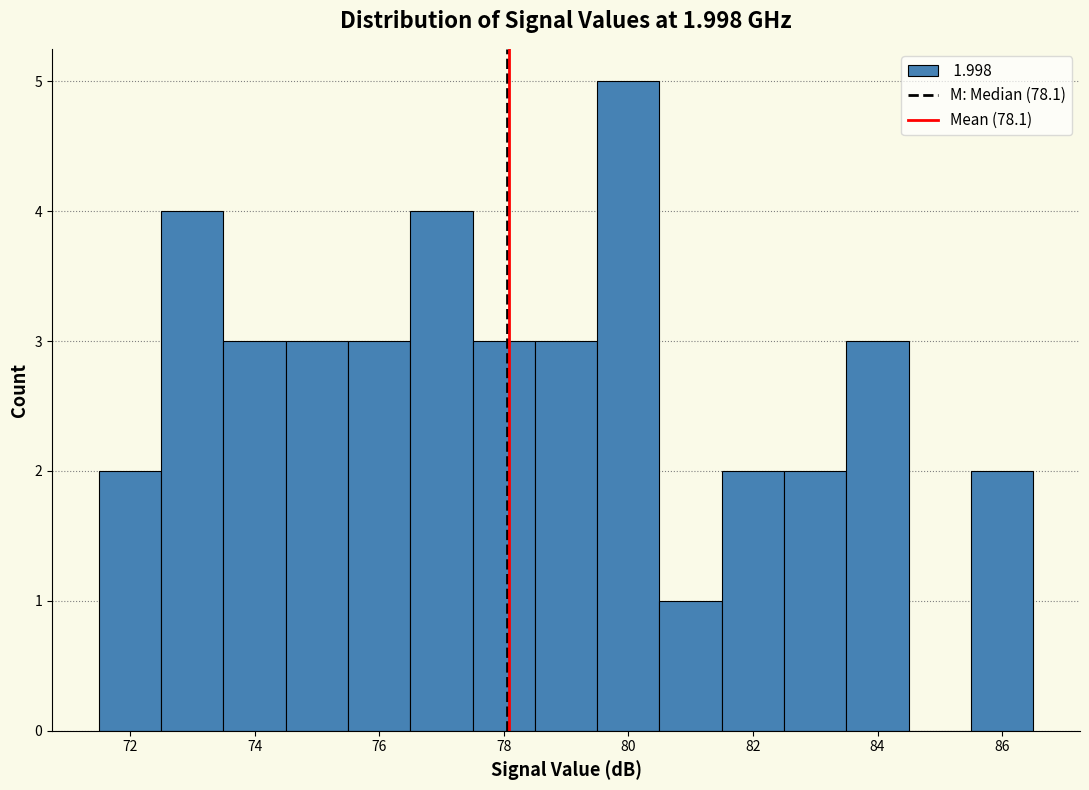

Over which range of the x-axis is the bar tallest?

79.5 to 80.5